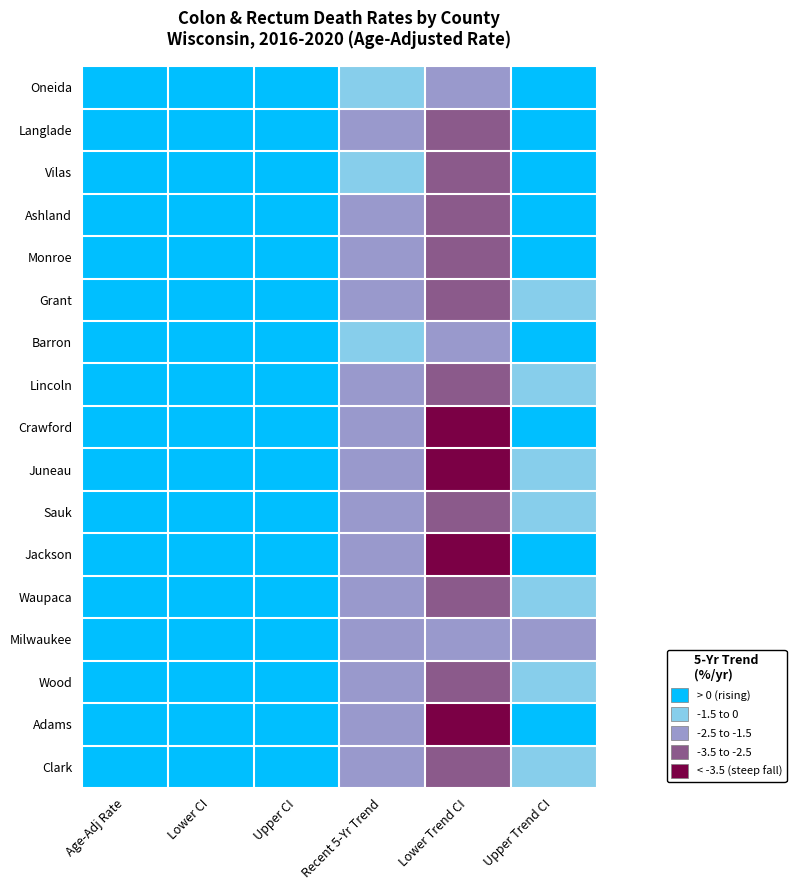

What is the maximum value shown in the chart?

28.3